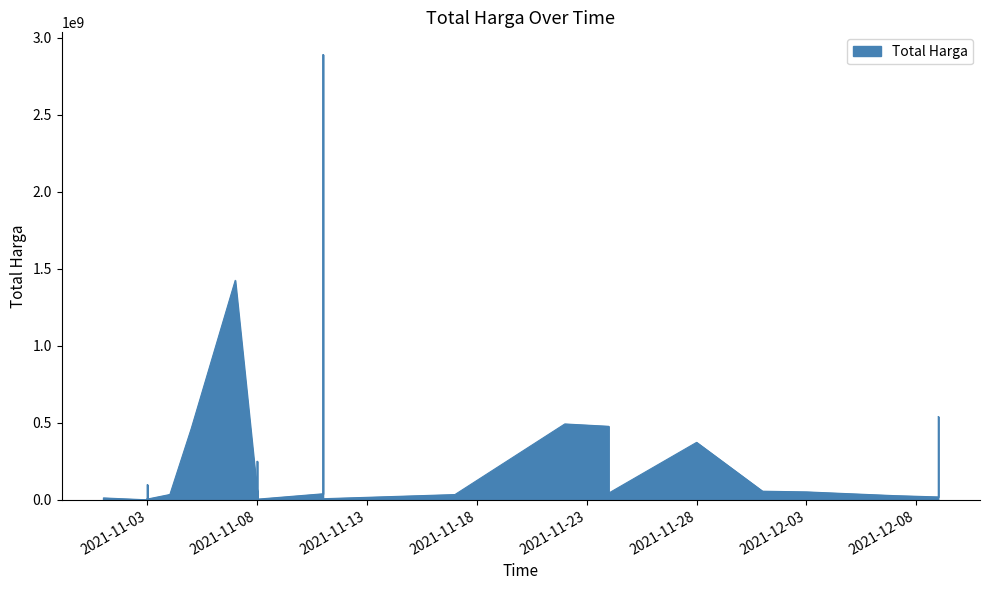

The chart shows a value of 4554889 at 2021-11-03. True or false?

False